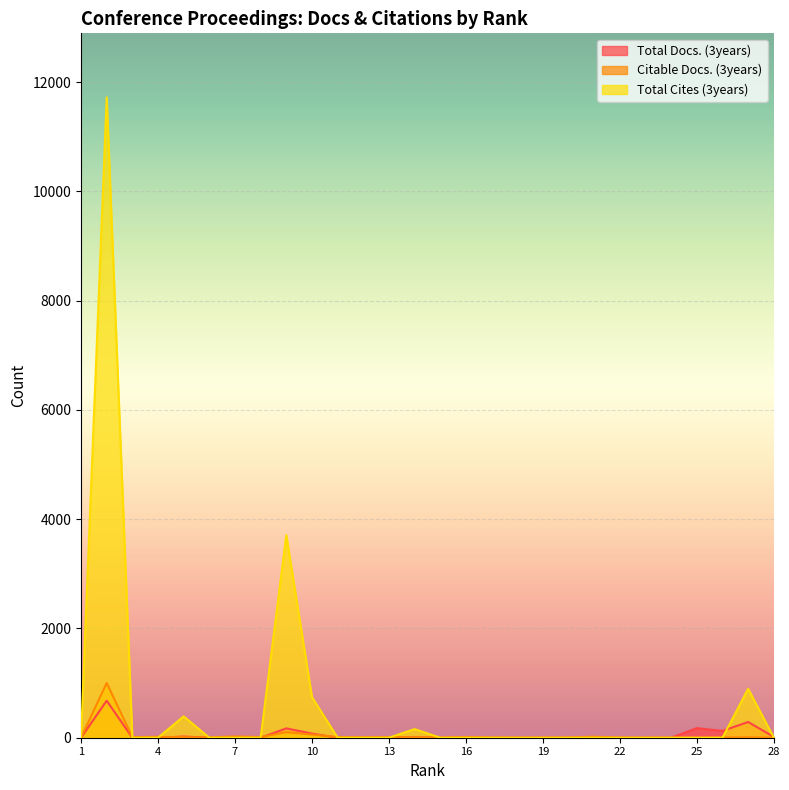

Which series ends up on top after the final intersection of Citable Docs. (3years) and Total Cites (3years)?

Total Cites (3years)